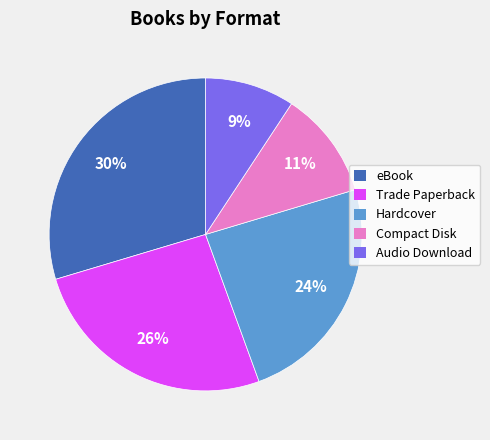

Does Compact Disk represent more than half of the total?

No